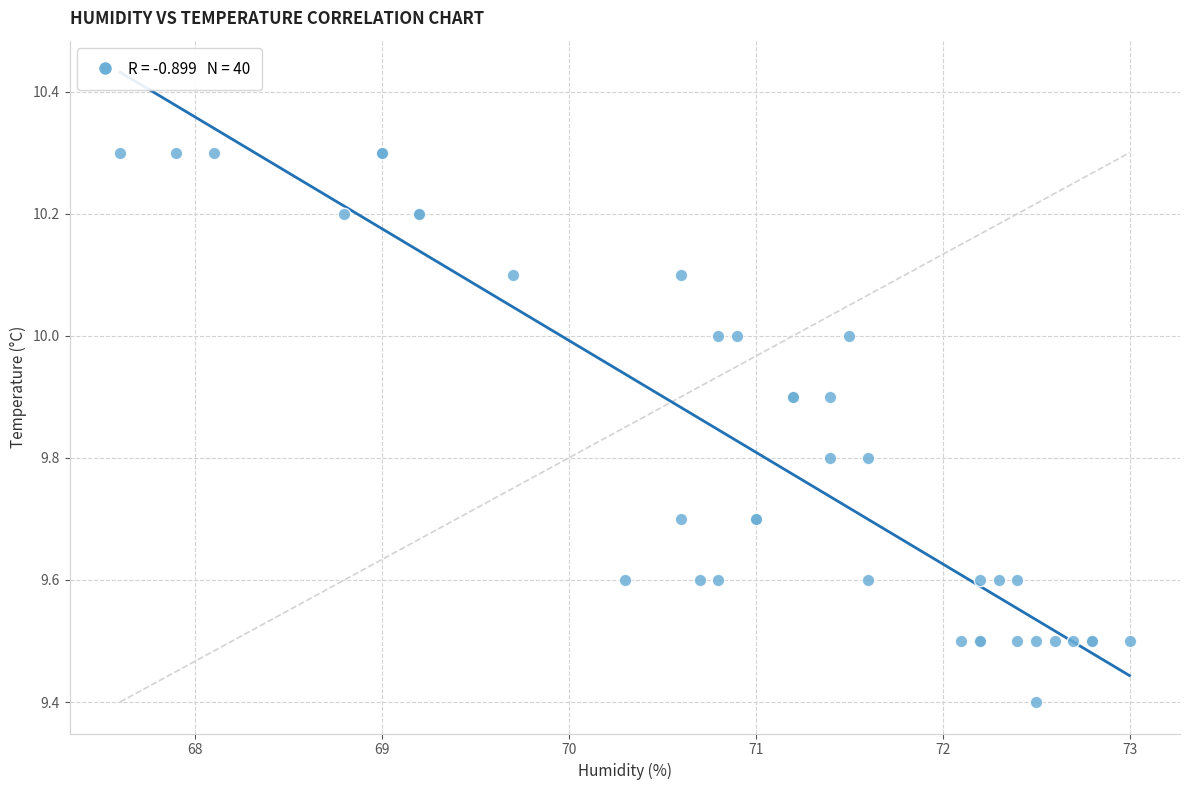

What Y value in the scatter plot is closest to 9?

9.4